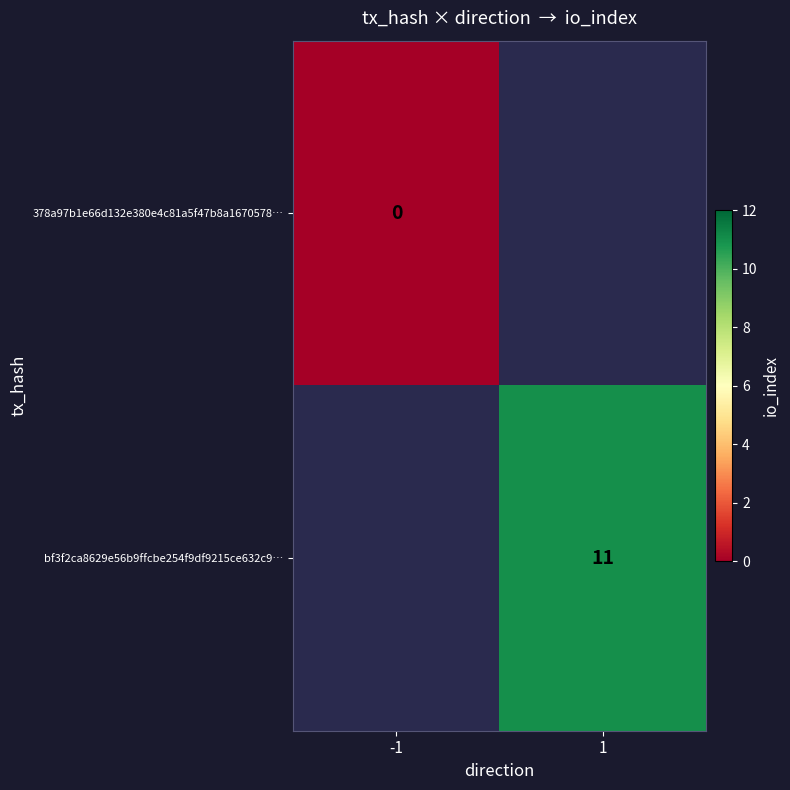

The value of bf3f2ca8629e56b9ffcbe254f9df9215ce632c9… at 1 is 11. True or false?

True